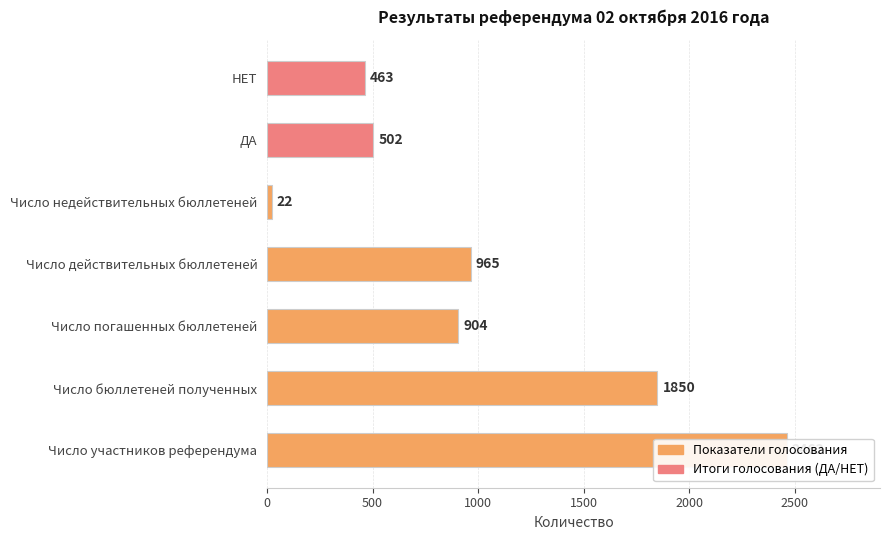

What is the change in value from Число бюллетеней полученных to Число действительных бюллетеней?

-885